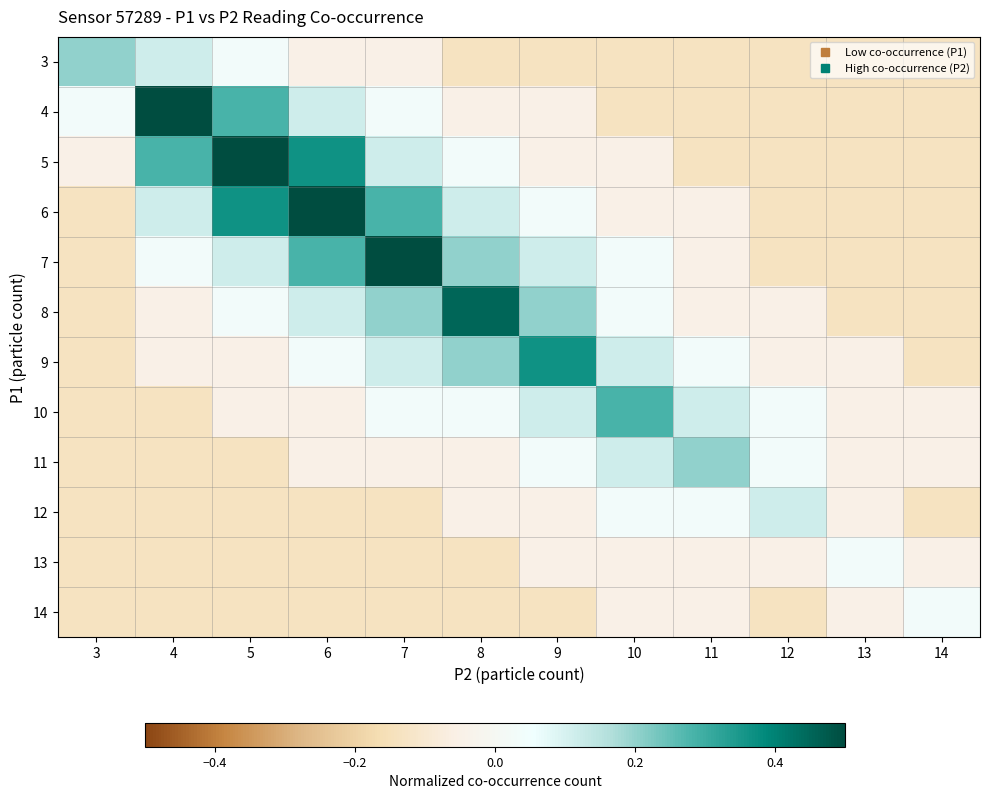

Reading left to right, what are all the values shown in this chart?

3: 3=0.2	4=0.1	5=0.0	6=-0.0	7=-0.0	8=-0.1	9=-0.1	10=-0.1	11=-0.1	12=-0.1	13=-0.1	14=-0.1
4: 3=0.0	4=0.5	5=0.3	6=0.1	7=0.0	8=-0.0	9=-0.0	10=-0.1	11=-0.1	12=-0.1	13=-0.1	14=-0.1
5: 3=-0.0	4=0.3	5=0.6	6=0.4	7=0.1	8=0.0	9=-0.0	10=-0.0	11=-0.1	12=-0.1	13=-0.1	14=-0.1
6: 3=-0.1	4=0.1	5=0.4	6=0.9	7=0.3	8=0.1	9=0.0	10=-0.0	11=-0.0	12=-0.1	13=-0.1	14=-0.1
7: 3=-0.1	4=0.0	5=0.1	6=0.3	7=0.5	8=0.2	9=0.1	10=0.0	11=-0.0	12=-0.1	13=-0.1	14=-0.1
8: 3=-0.1	4=-0.0	5=0.0	6=0.1	7=0.2	8=0.5	9=0.2	10=0.0	11=-0.0	12=-0.0	13=-0.1	14=-0.1
9: 3=-0.1	4=-0.0	5=-0.0	6=0.0	7=0.1	8=0.2	9=0.4	10=0.1	11=0.0	12=-0.0	13=-0.0	14=-0.1
10: 3=-0.1	4=-0.1	5=-0.0	6=-0.0	7=0.0	8=0.0	9=0.1	10=0.3	11=0.1	12=0.0	13=-0.0	14=-0.0
11: 3=-0.1	4=-0.1	5=-0.1	6=-0.0	7=-0.0	8=-0.0	9=0.0	10=0.1	11=0.2	12=0.0	13=-0.0	14=-0.0
12: 3=-0.1	4=-0.1	5=-0.1	6=-0.1	7=-0.1	8=-0.0	9=-0.0	10=0.0	11=0.0	12=0.1	13=-0.0	14=-0.1
13: 3=-0.1	4=-0.1	5=-0.1	6=-0.1	7=-0.1	8=-0.1	9=-0.0	10=-0.0	11=-0.0	12=-0.0	13=0.0	14=-0.0
14: 3=-0.1	4=-0.1	5=-0.1	6=-0.1	7=-0.1	8=-0.1	9=-0.1	10=-0.0	11=-0.0	12=-0.1	13=-0.0	14=0.0